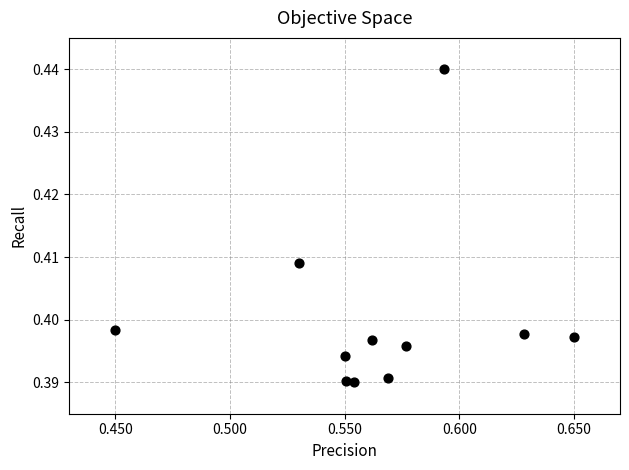

What is the average X value?

0.6